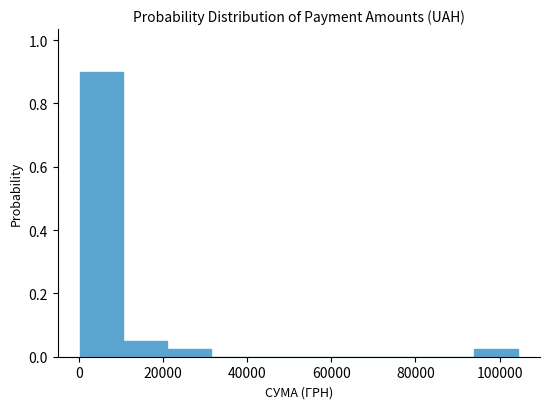

Reading left to right, list every bar in this chart as the range it spans on the x-axis followed by its height. Neither the bar edges nor the heights are printed on the chart, so give them approximately, as read against the axes.

0 to 10000: 0.90
10000 to 20000: 0.06
20000 to 32000: 0.02
32000 to 42000: 0
42000 to 52000: 0
52000 to 62000: 0
62000 to 74000: 0
74000 to 84000: 0
84000 to 94000: 0
94000 to 104000: 0.02